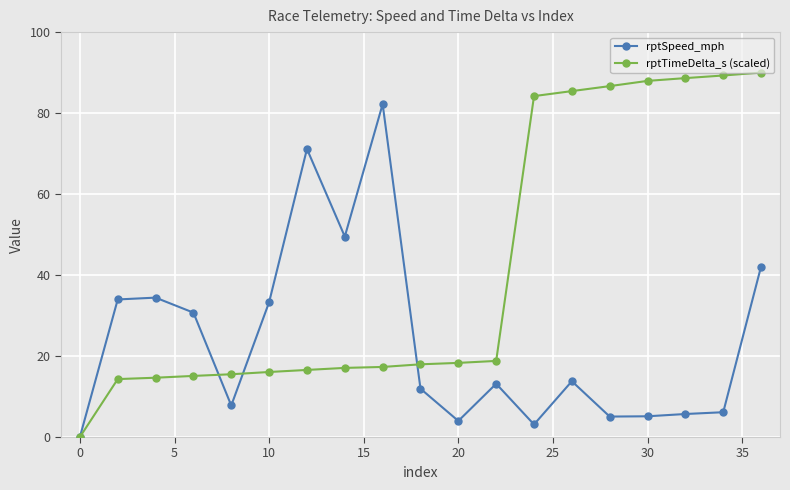

Which series has the widest spread of values?

rptTimeDelta_s (scaled)